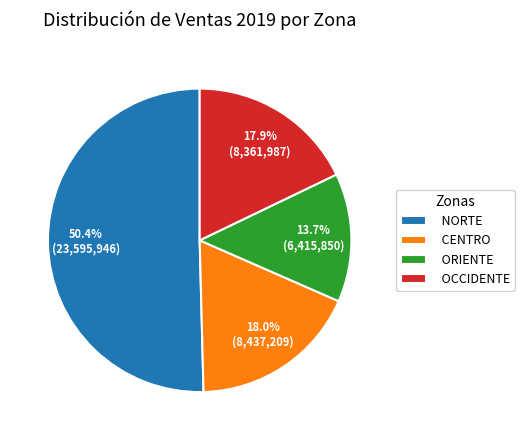

How many segments does this pie chart have?

4